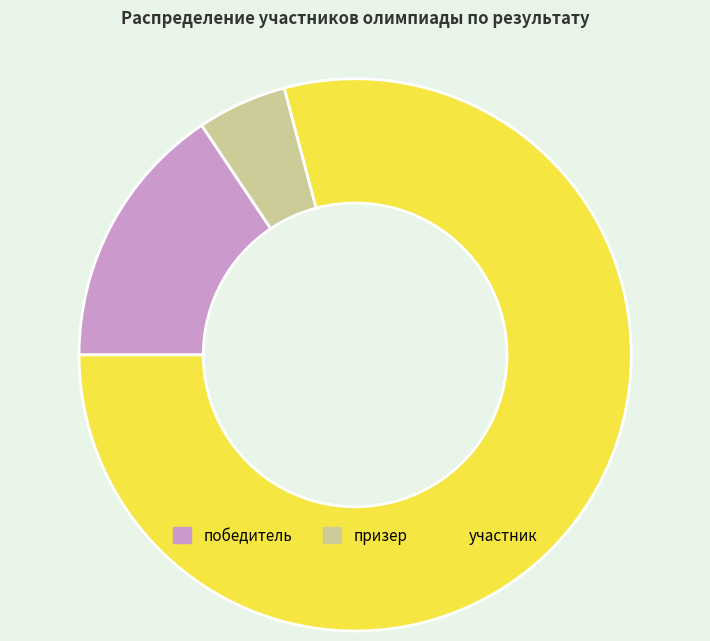

Which category has the biggest portion of the pie?

участник